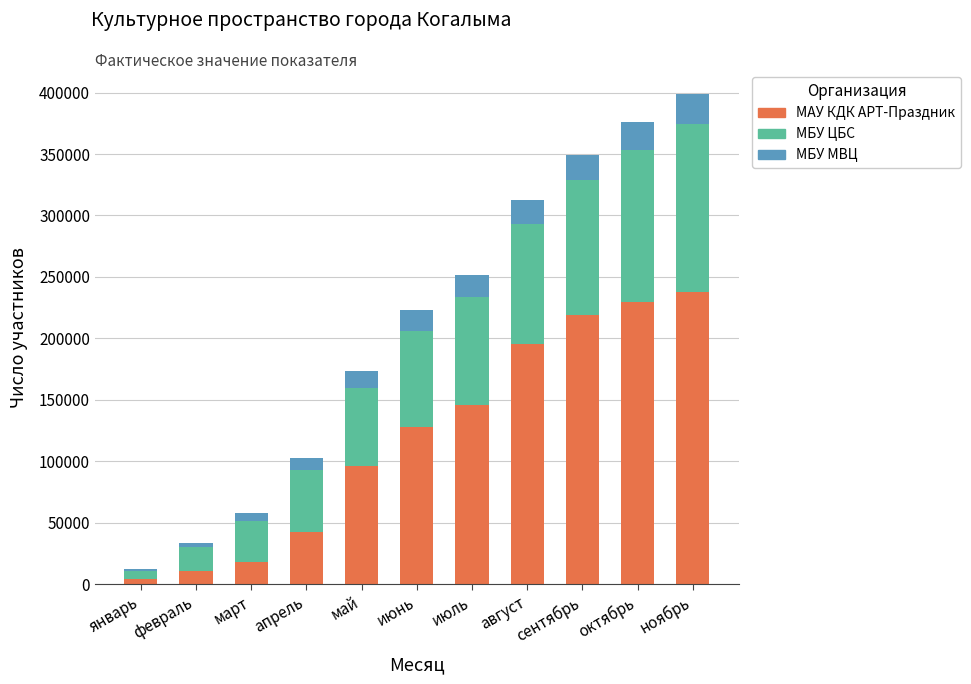

Does the chart contain stacked bars?

Yes